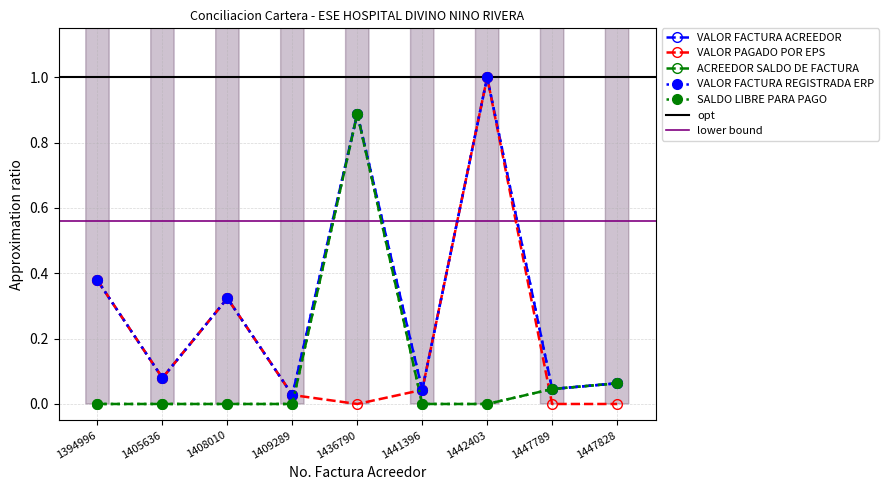

At which category does VALOR PAGADO POR EPS reach its first local valley?

1405636